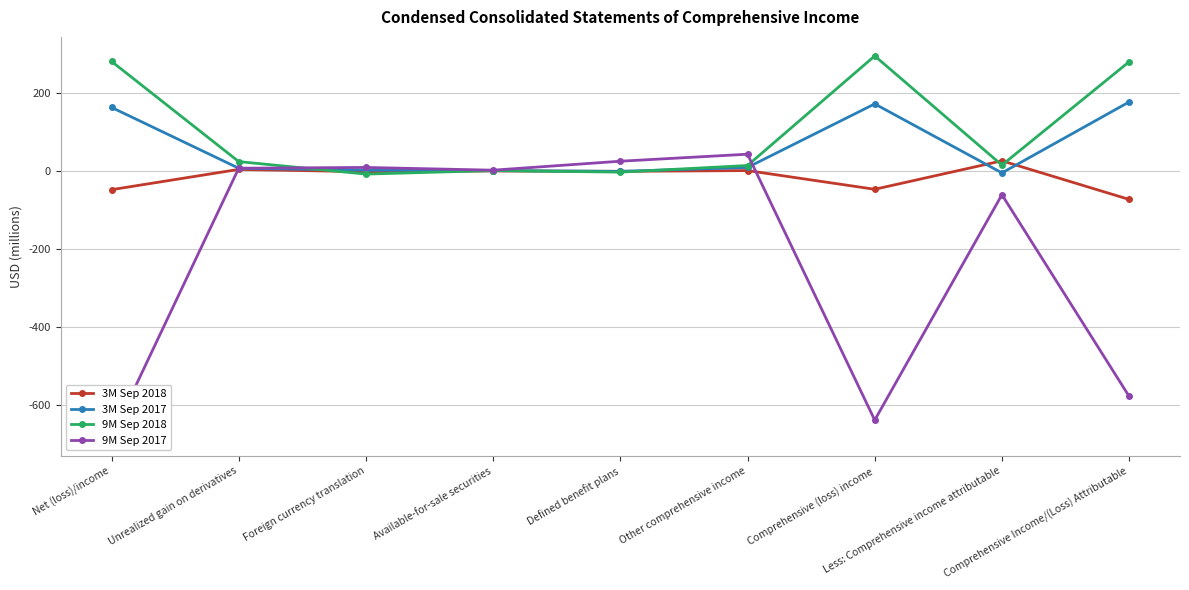

True or false: 3M Sep 2017 has a value of 177 at Comprehensive Income/(Loss) Attributable.

True